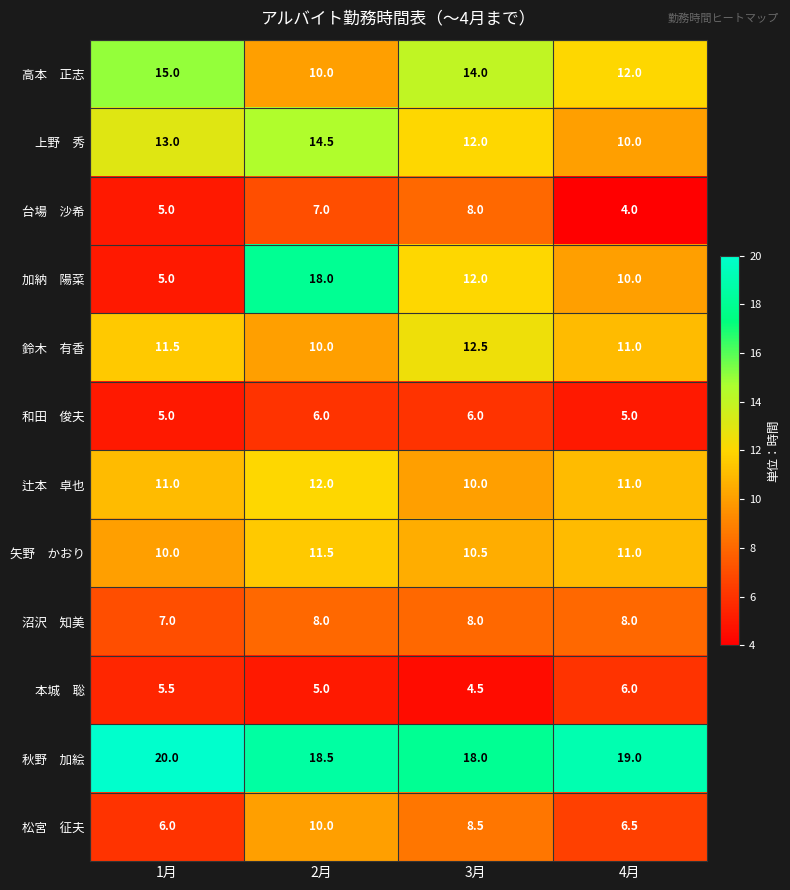

How many categories are shown in the chart?

4